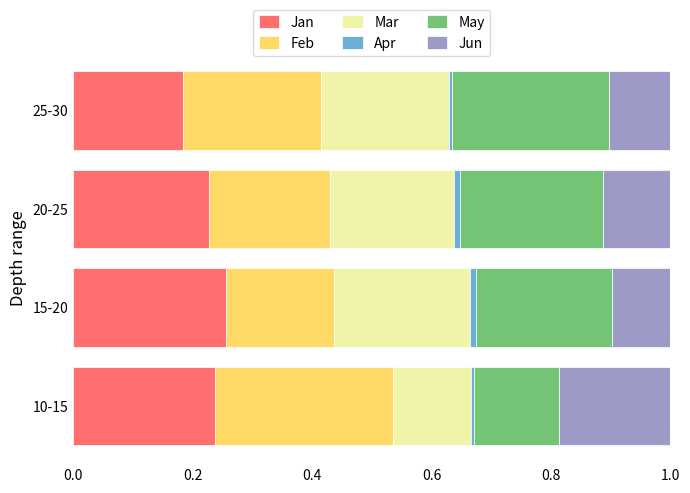

Which category has the lowest value in the Jan series?

25-30